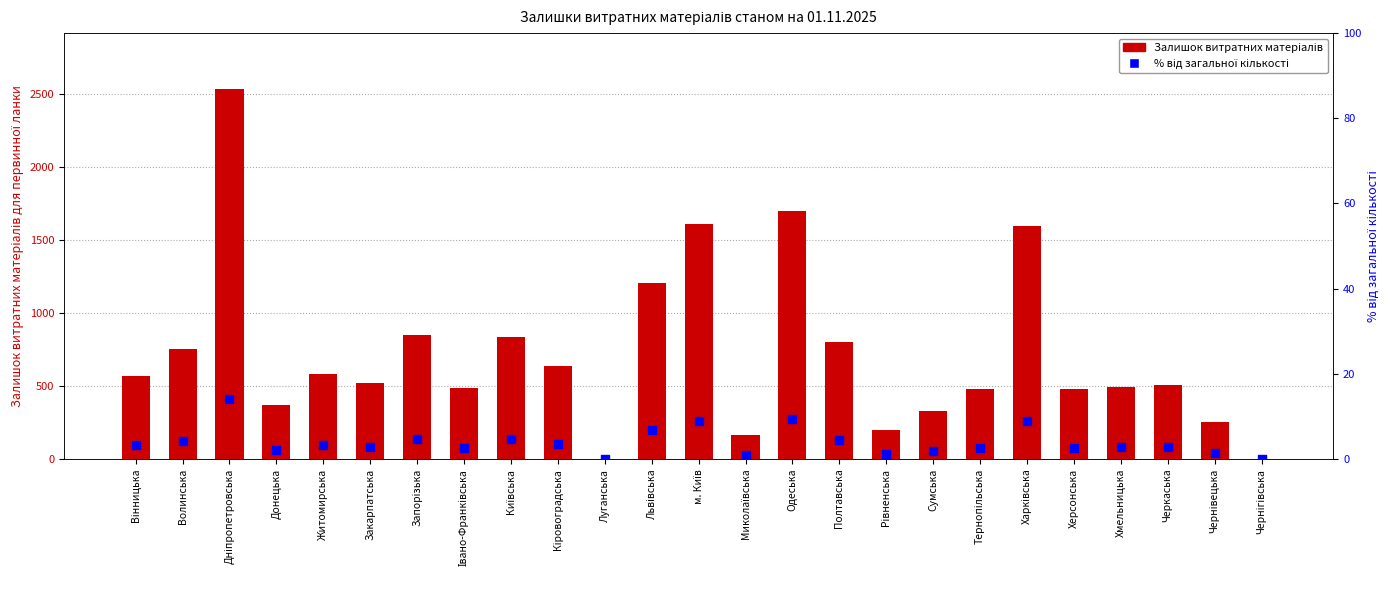

Which series reaches the minimum Y coordinate?

Залишок витратних матеріалів